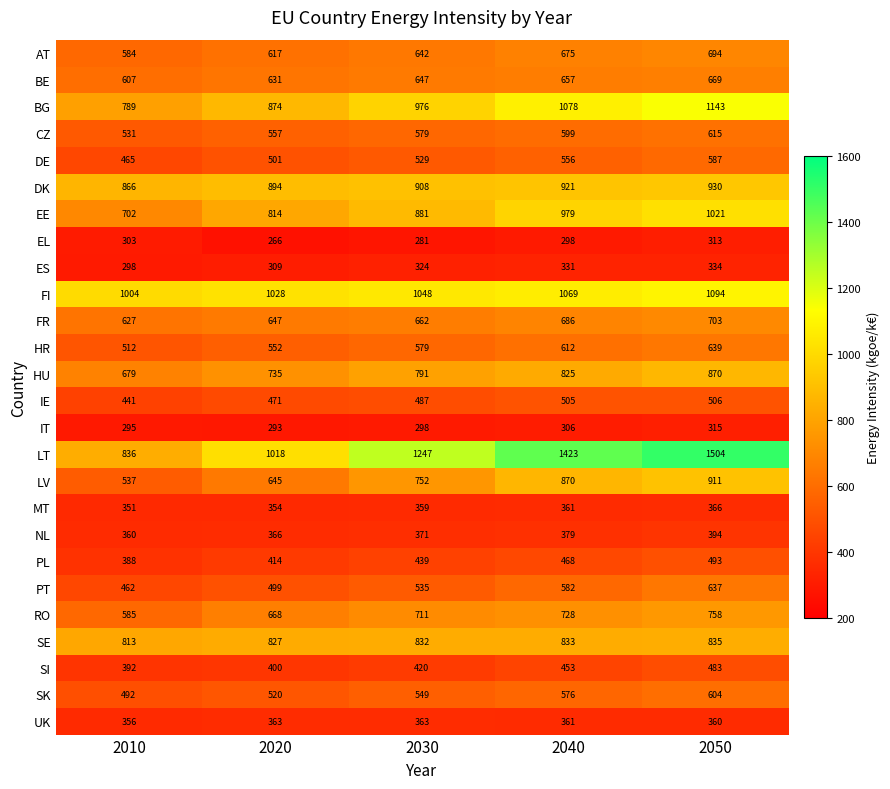

At which label is DE closest to 526?

2030